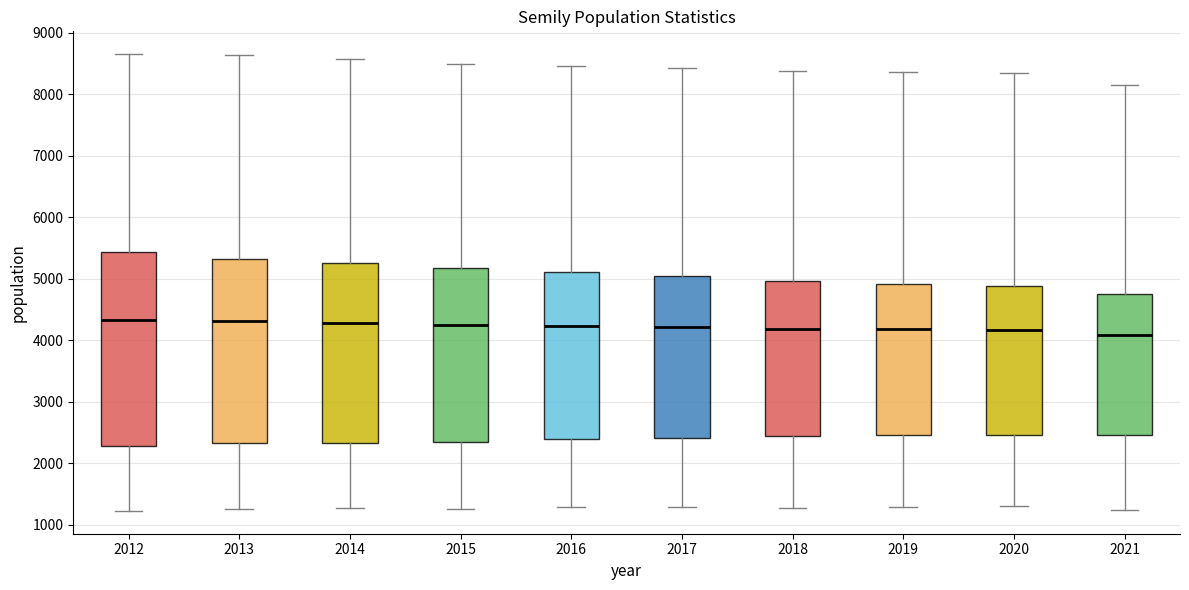

Where is the upper edge of the box at x = 2019 on the y-axis? The values are not printed on the chart, so give them approximately, as read against the axis.

4900